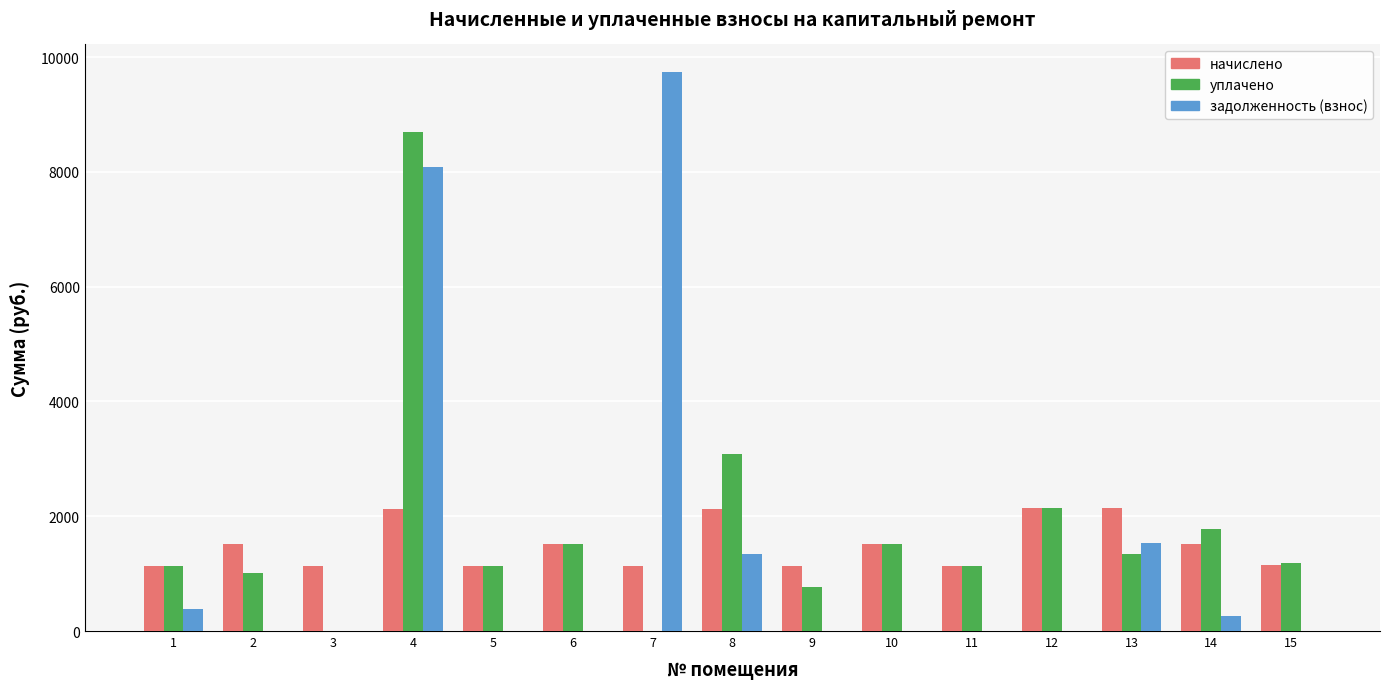

What is the difference between the уплачено values at 12 and 5?

1006.6